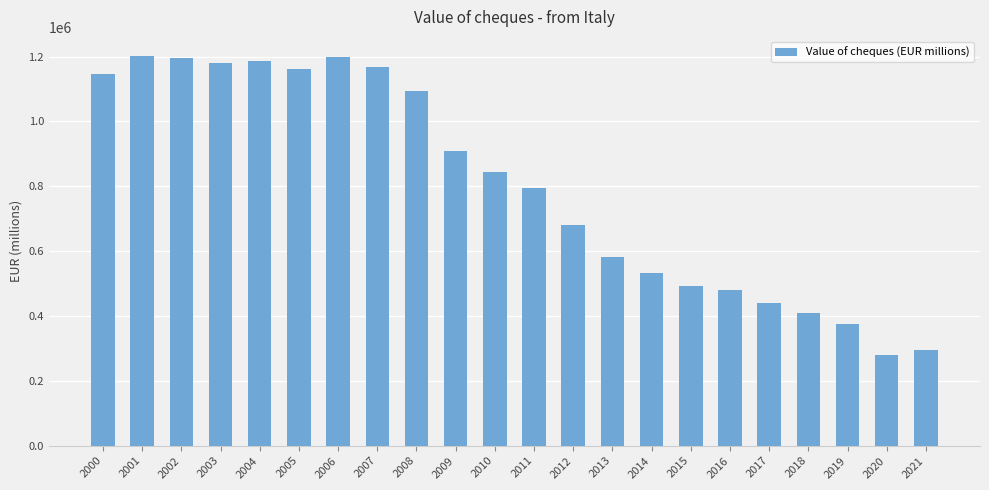

Between 2011 and 2006, which is larger?

2006